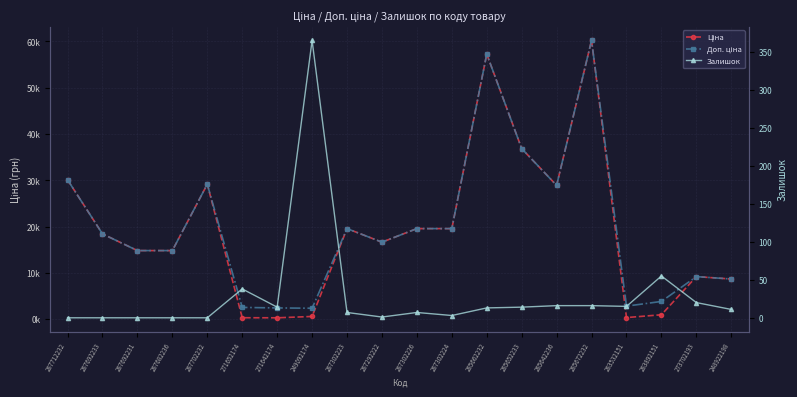

Which label corresponds to the largest value in the chart?

285672232